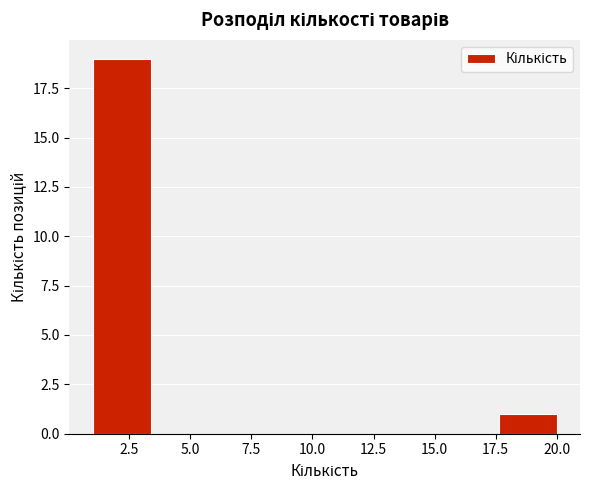

Which range on the x-axis has the tallest bar?

1.0 to 3.5